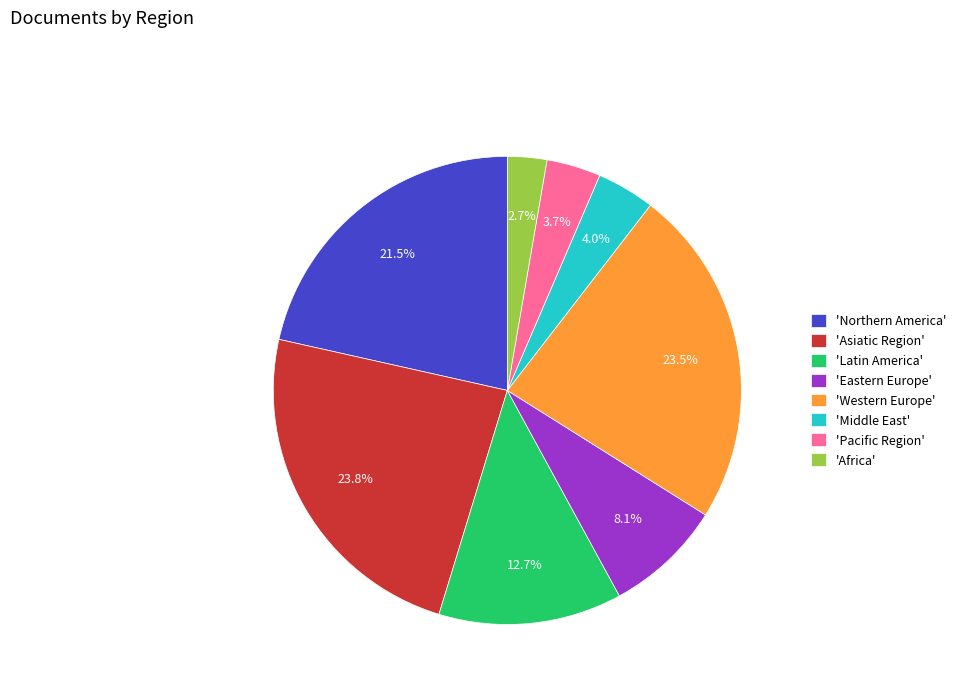

What is the smallest slice in the pie chart?

'Africa'